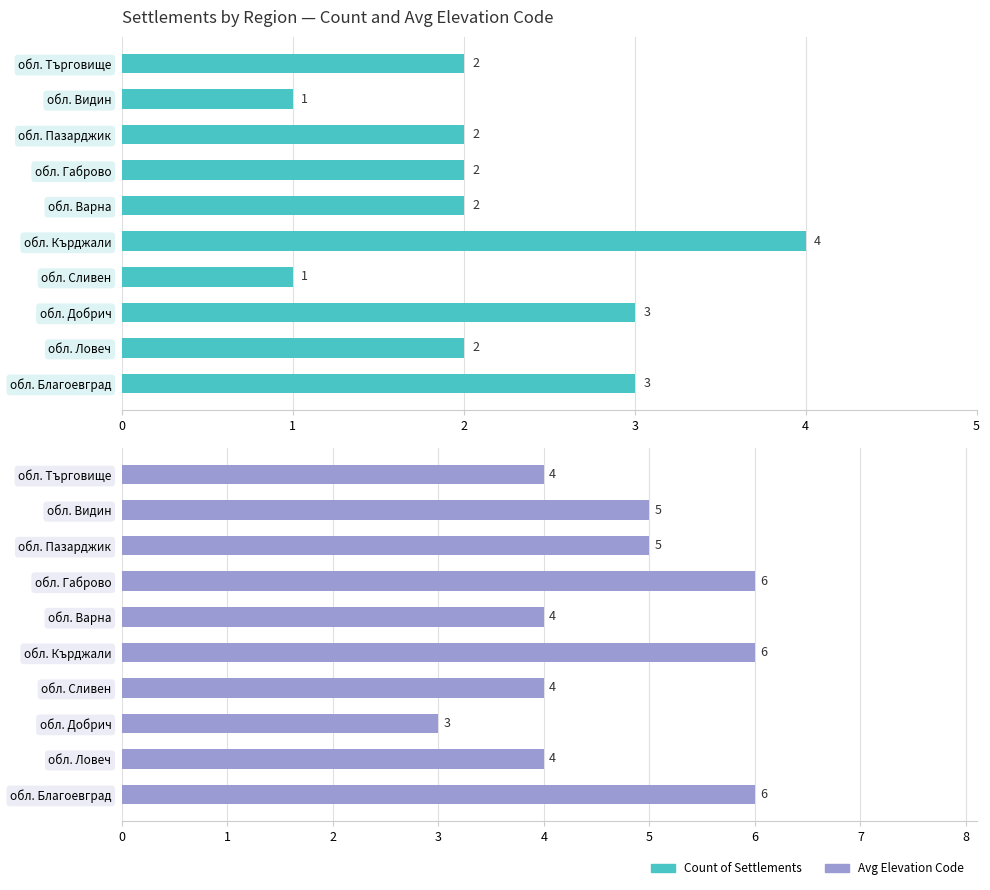

What is the difference between the second highest and minimum values in the Count of Settlements series?

2